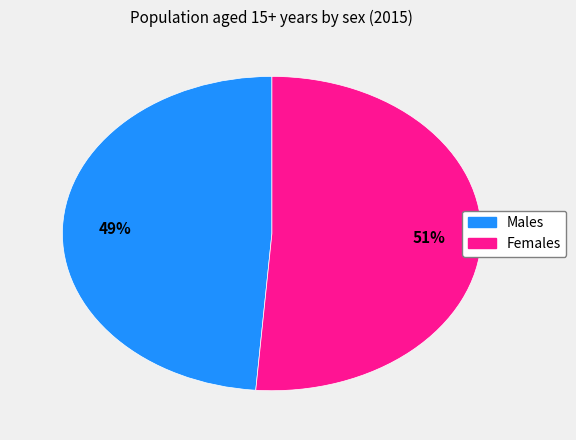

Does Males represent more than half of the total?

No